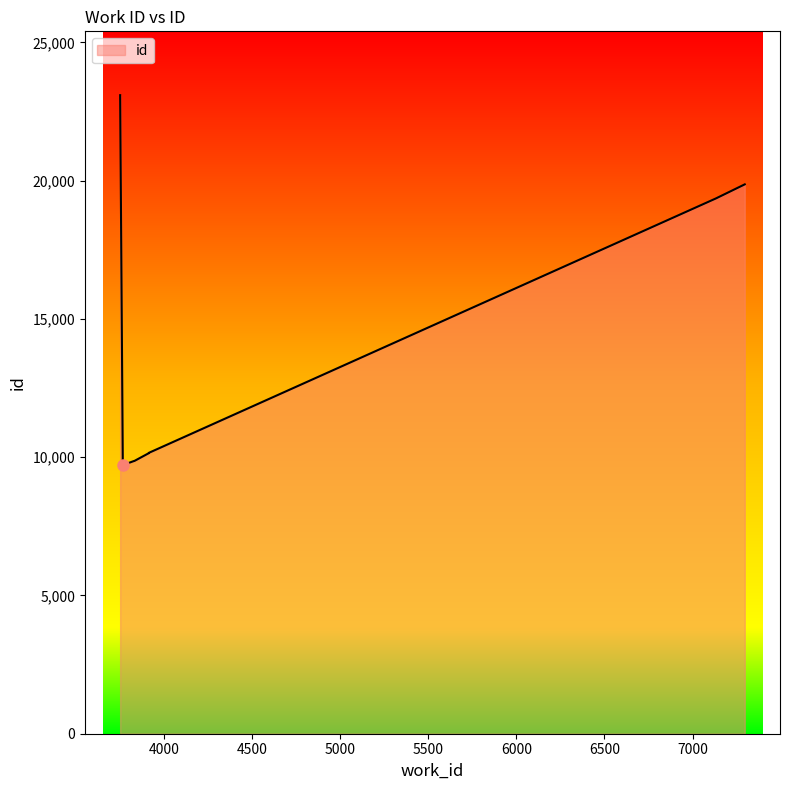

What is the label of the 4th point from the right?

3916